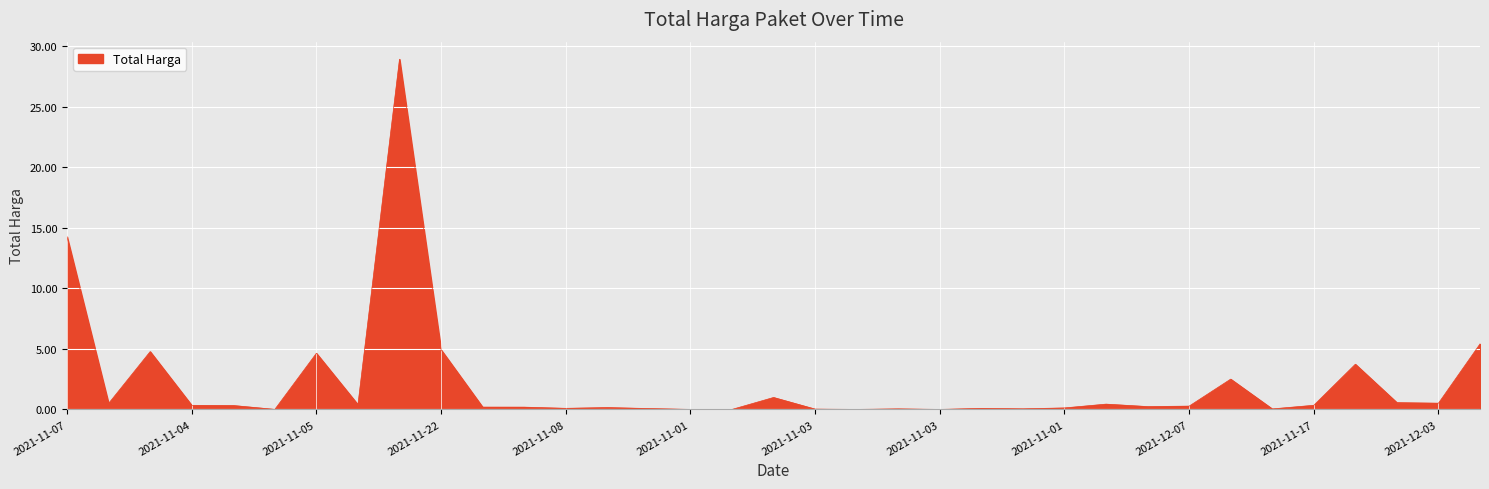

Does the chart display data point markers on the line(s)?

No